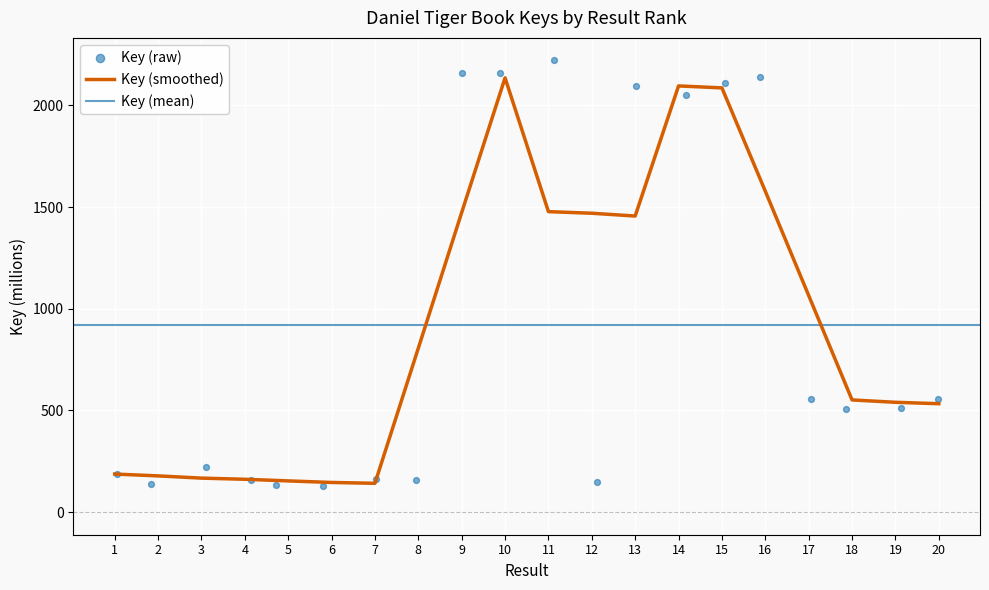

What is the highest value of the Key (smoothed) series?

2135.2